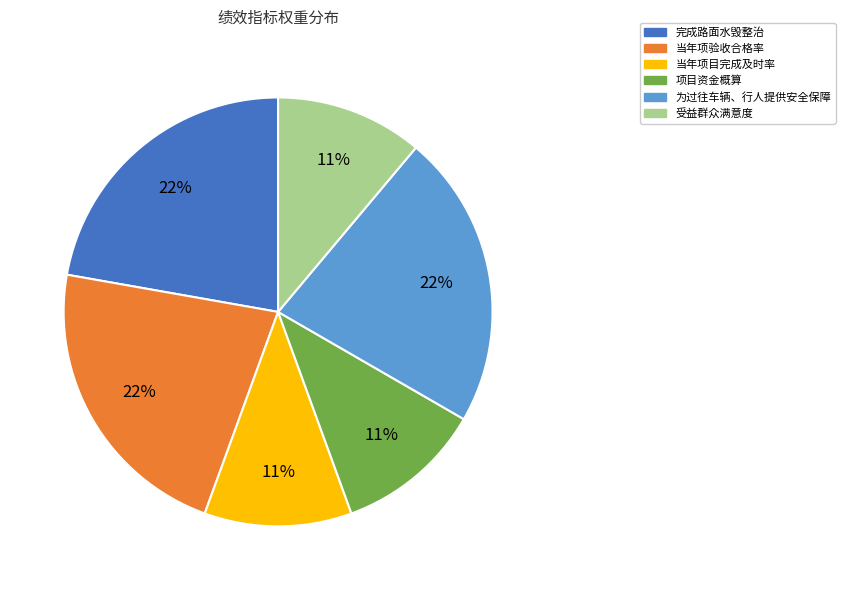

What is the ratio of the value at 完成路面水毁整治 to the value at 受益群众满意度?

2.0